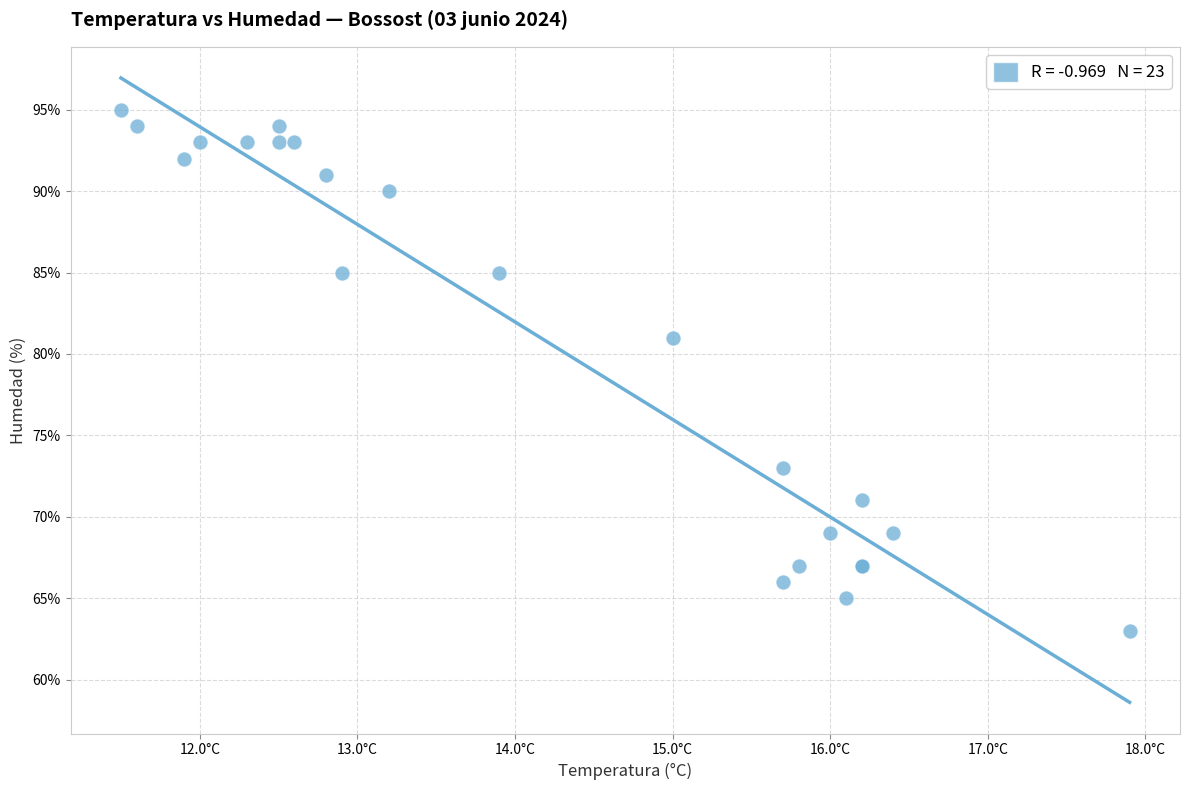

What Y value in the scatter plot is closest to 79?

81